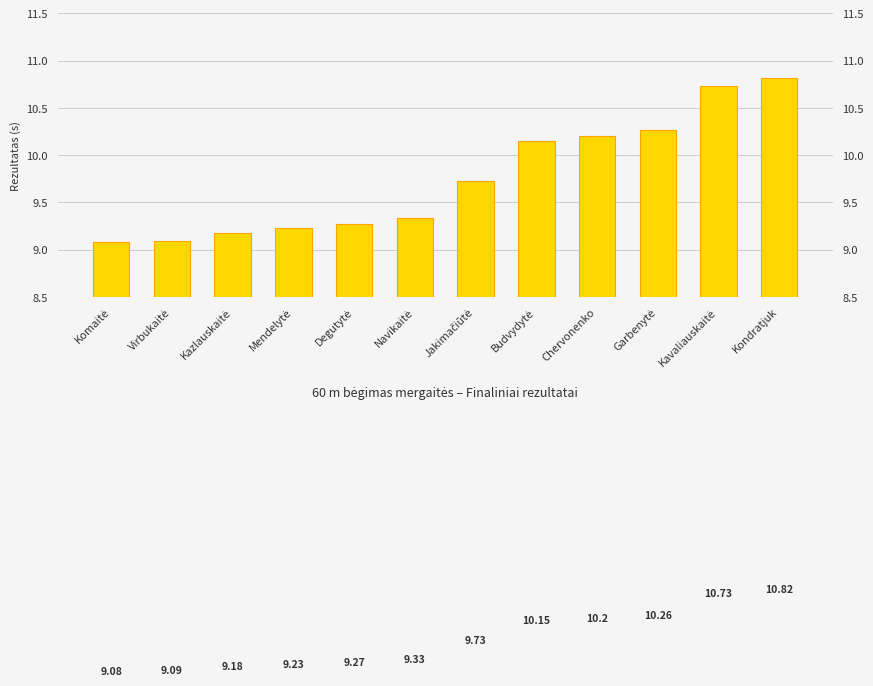

What is the difference between the values at Mendelytė and Budvydytė?

0.9